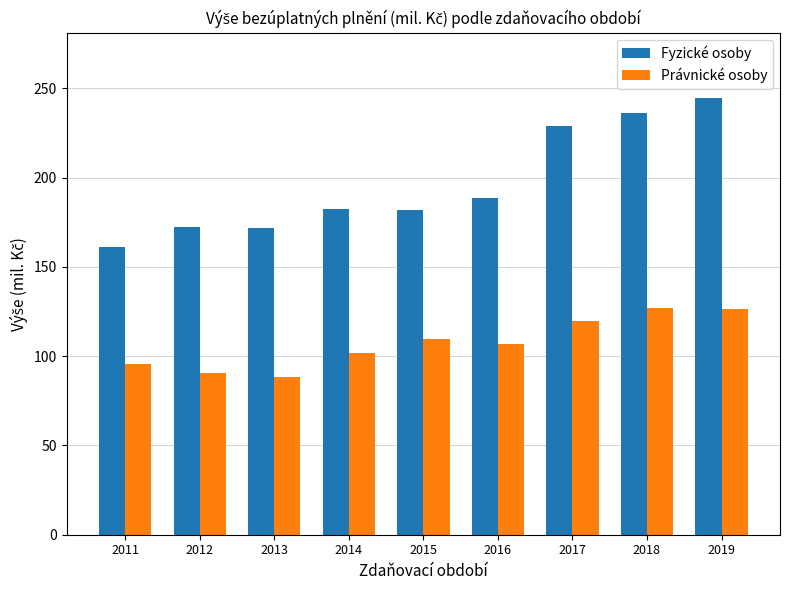

Rank the series at 2012 from highest to lowest value.

Fyzické osoby, Právnické osoby